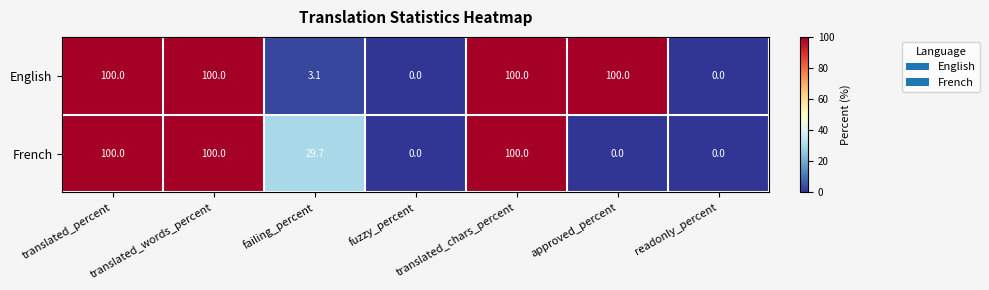

What is the maximum value shown in the chart?

100.0